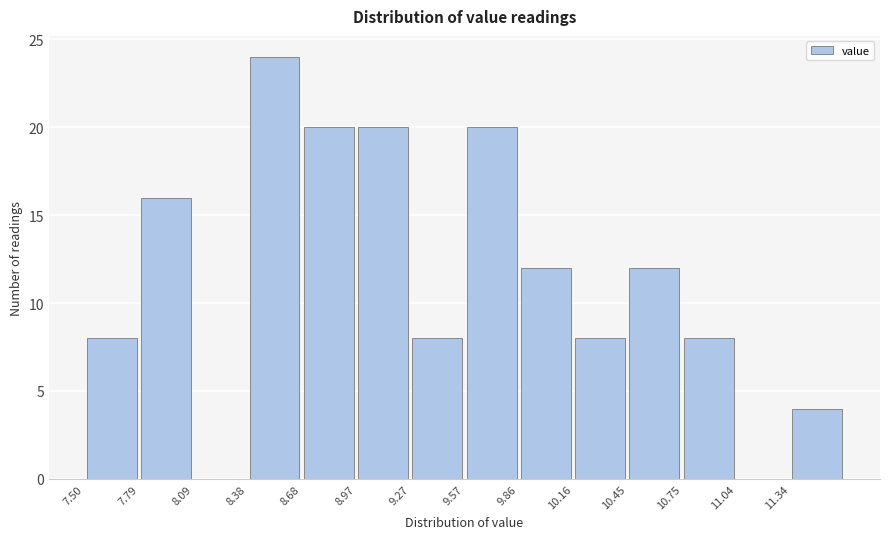

Which range on the x-axis has the tallest bar?

8.385 to 8.680